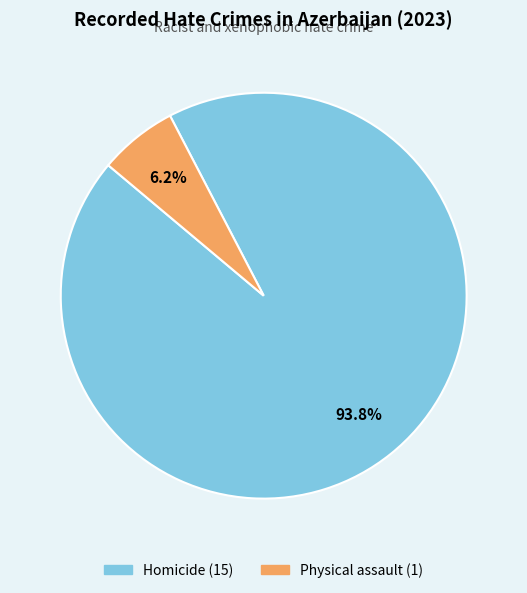

How many segments does this pie chart have?

2